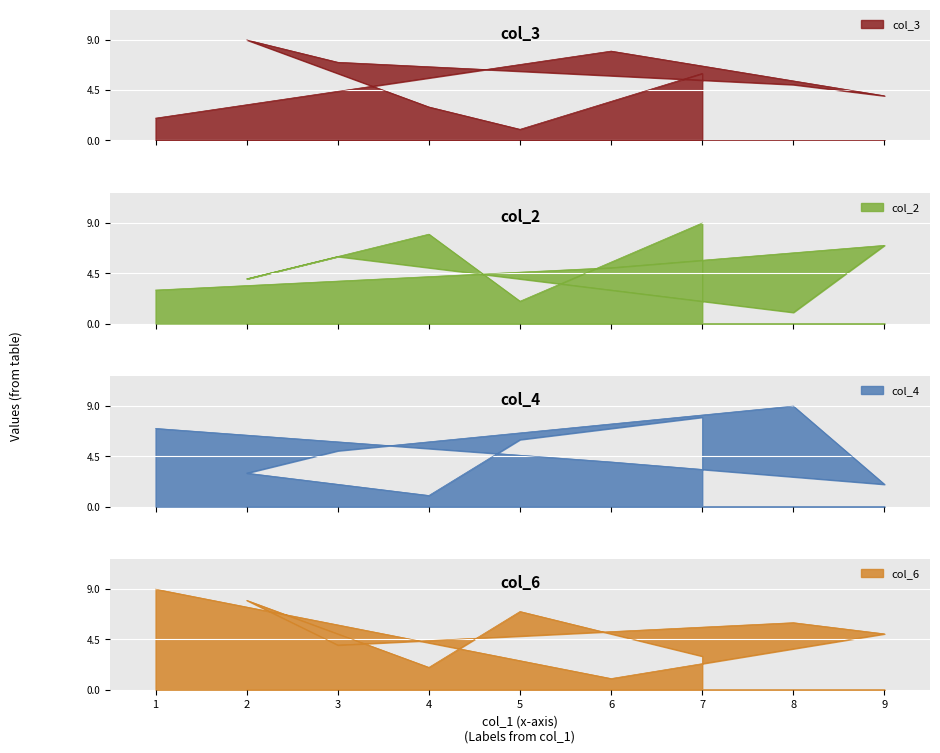

List the labels in order of col_6 value, largest first.

1, 2, 5, 8, 9, 3, 7, 4, 6